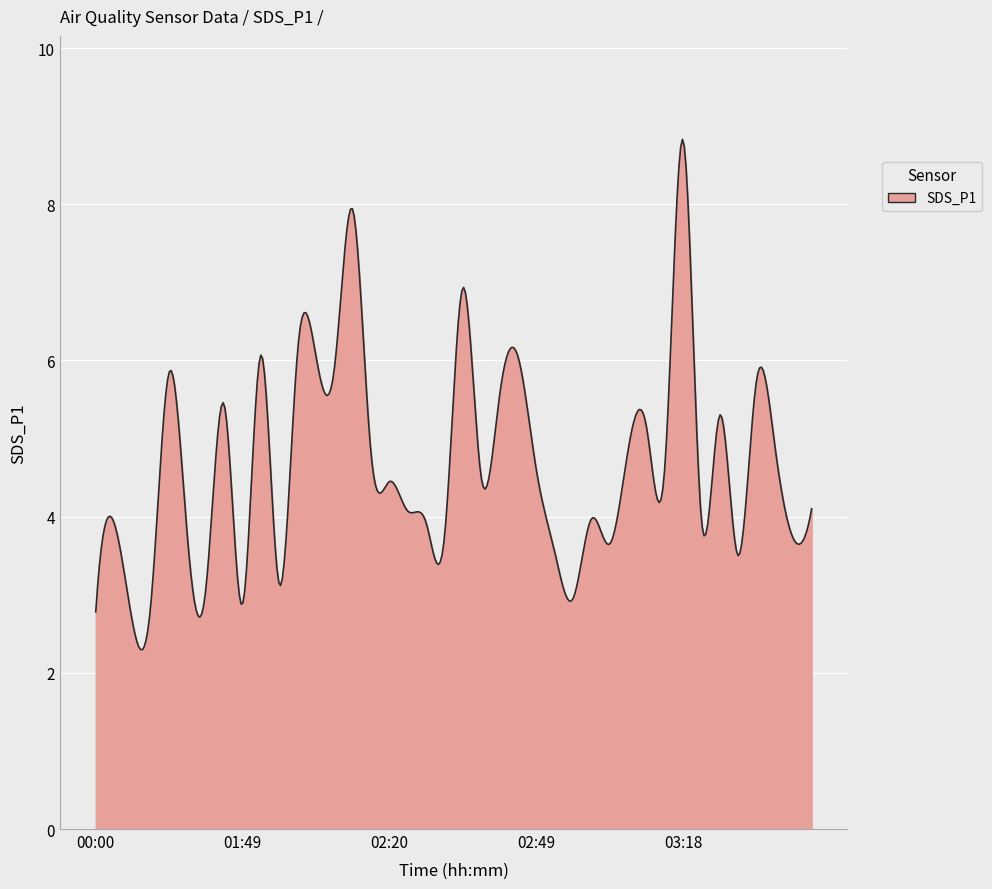

What is the difference between the maximum and minimum values?

6.5